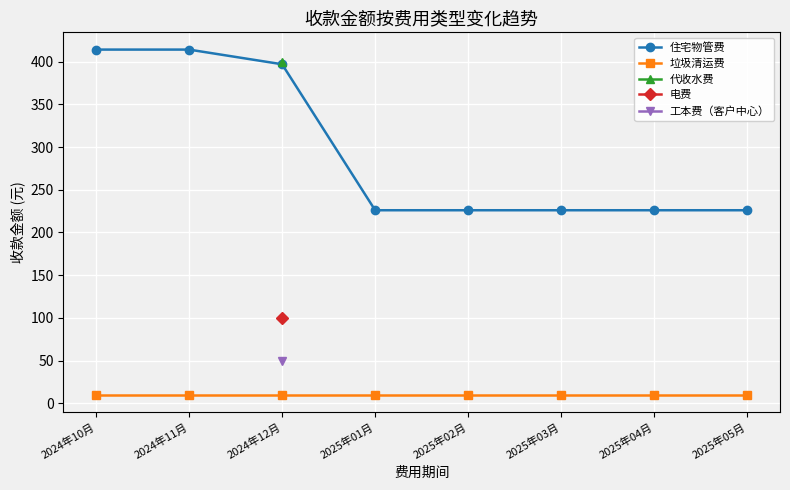

The value of 住宅物管费 at 2025年05月 is 359.5. True or false?

False